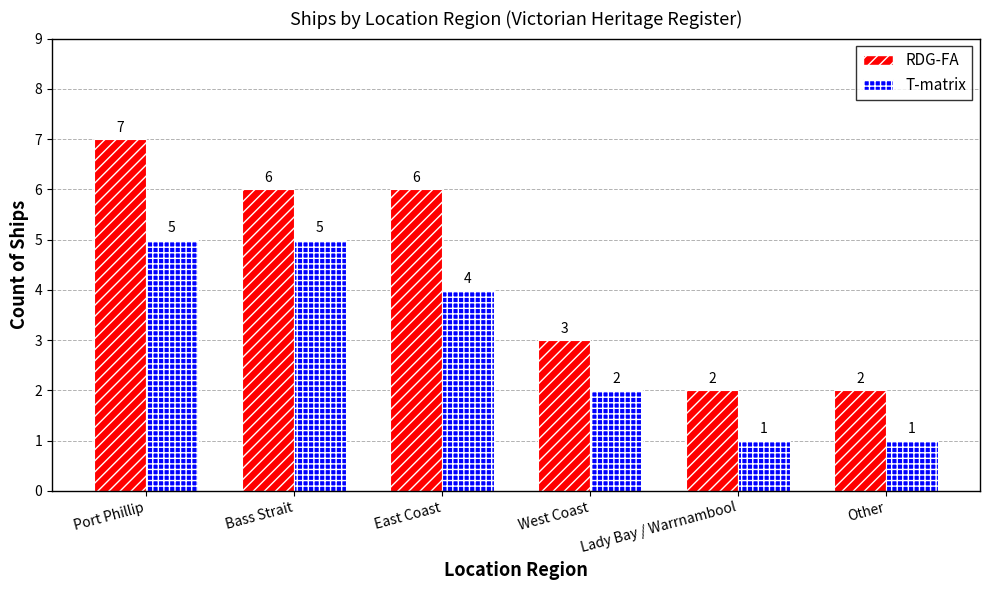

How many groups of bars are there?

6